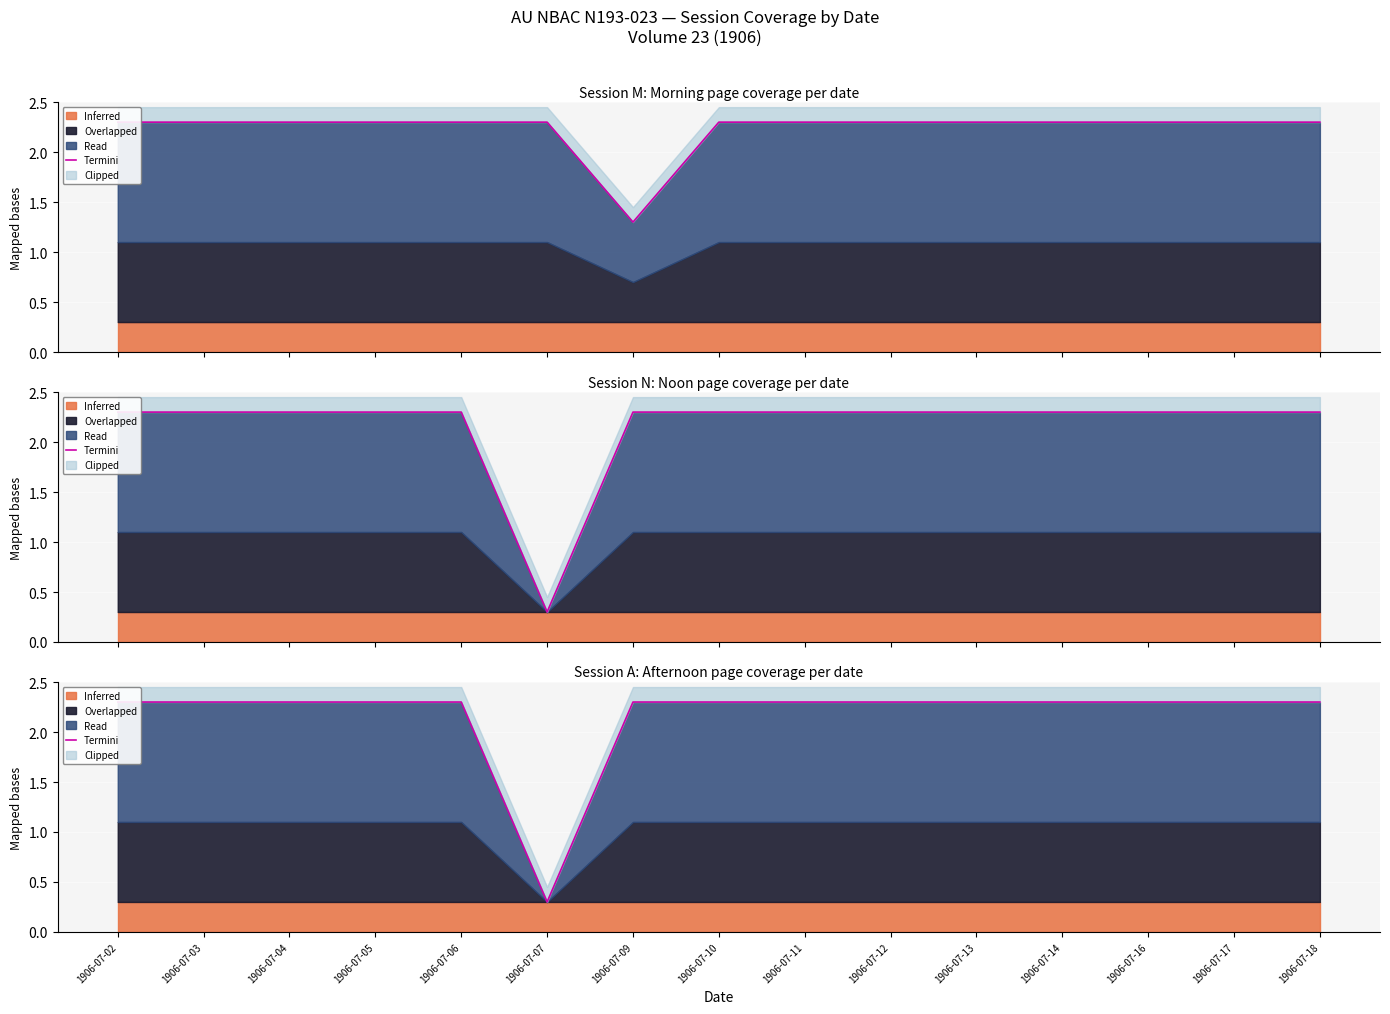

How many points are lower than both their immediate neighbors (excluding endpoints)?

1